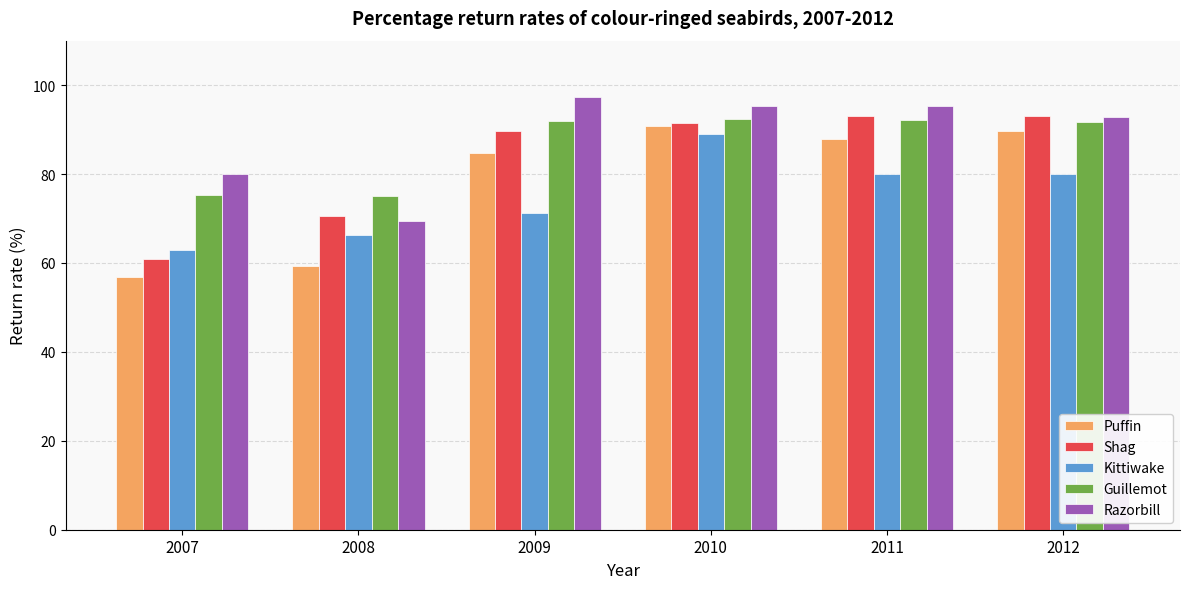

What are all the series names shown in the legend?

Puffin, Shag, Kittiwake, Guillemot, Razorbill